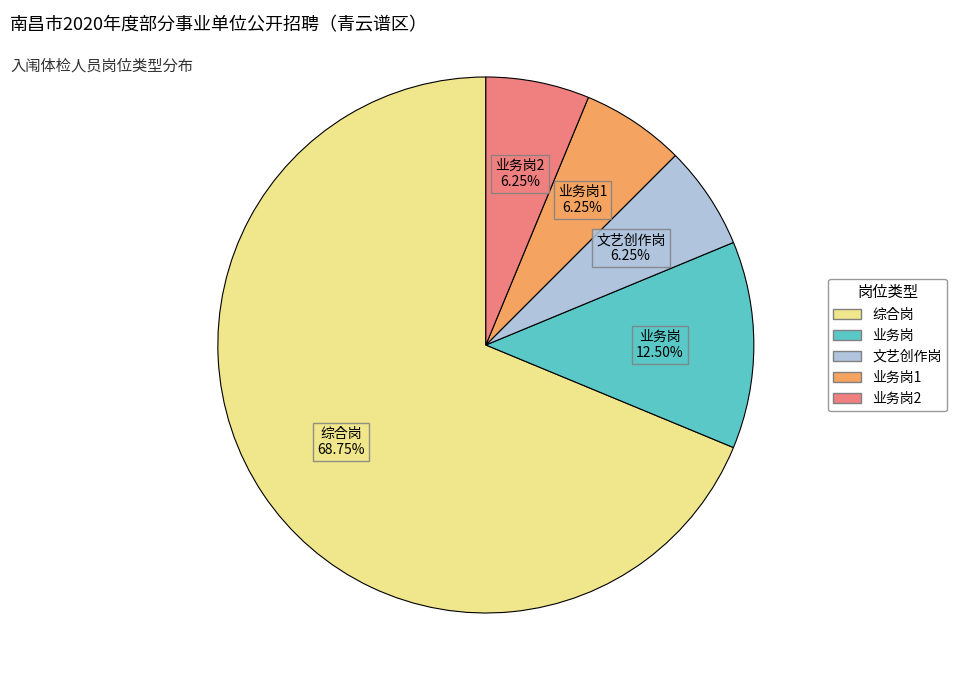

Which category has the biggest portion of the pie?

综合岗